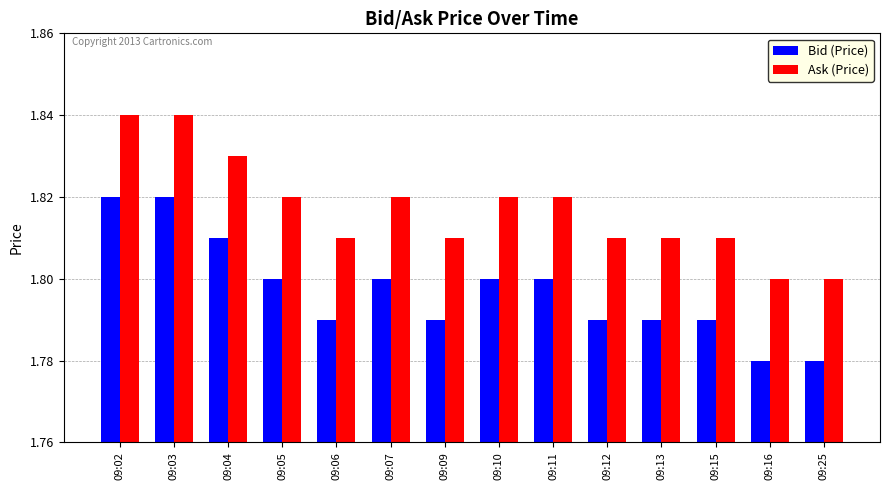

How many data points does each series have?

14